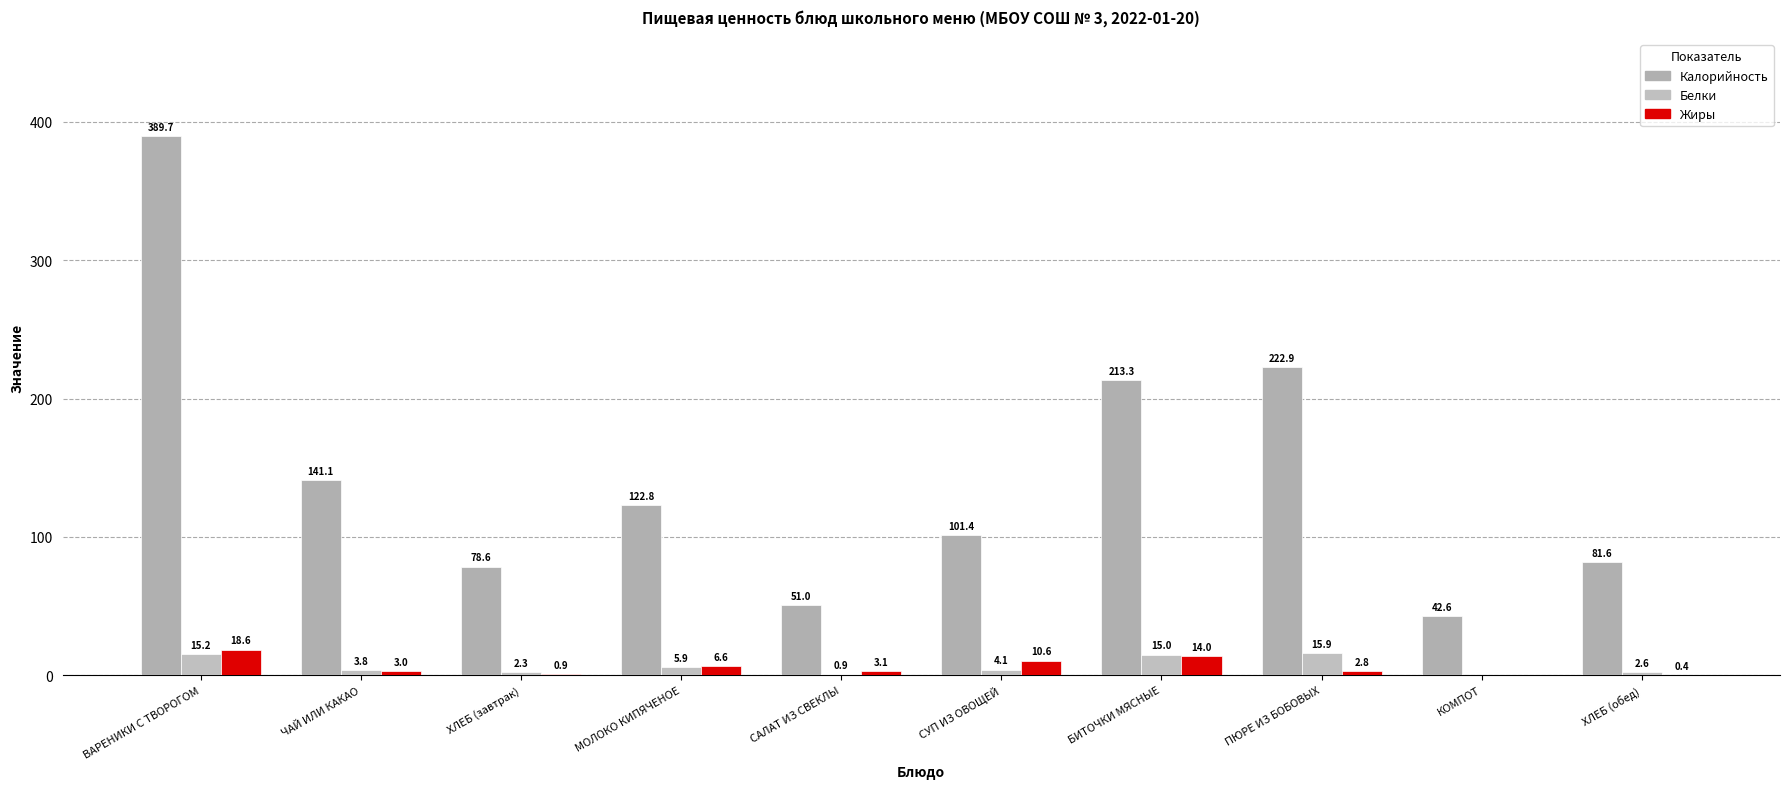

How many positive values does the Жиры series have?

9